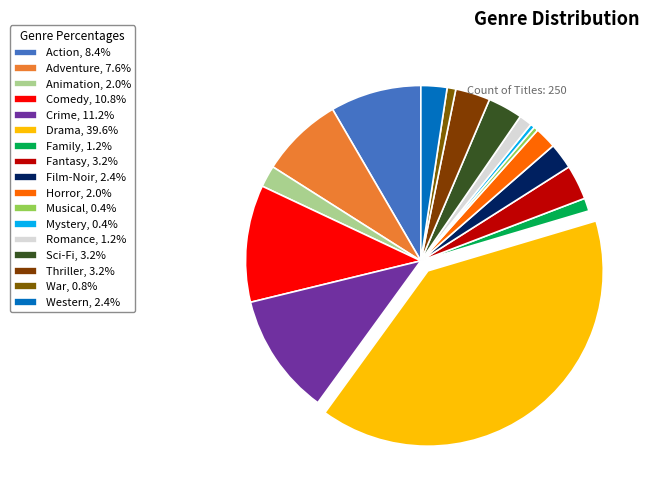

How many slices are in this pie chart?

17